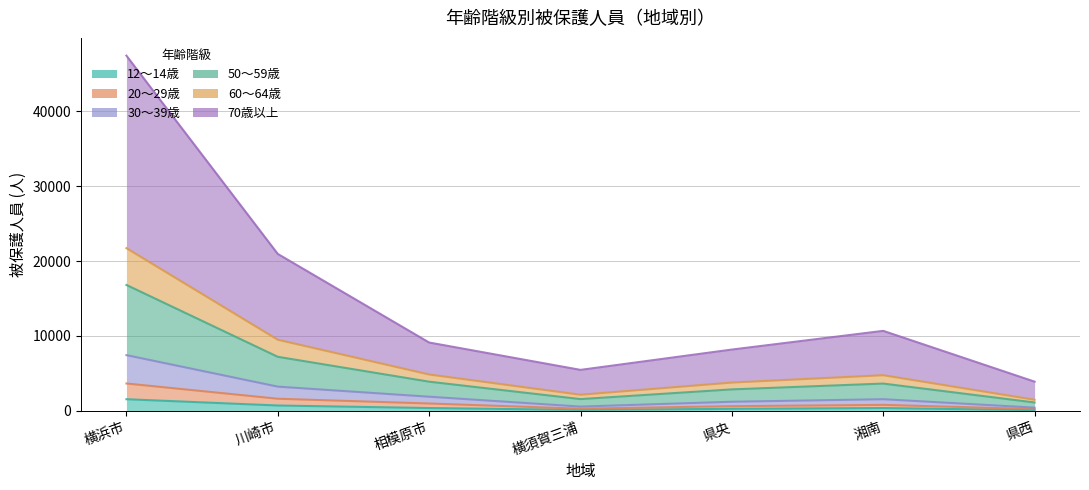

Where does the 70歳以上 series first go above 3639?

横浜市